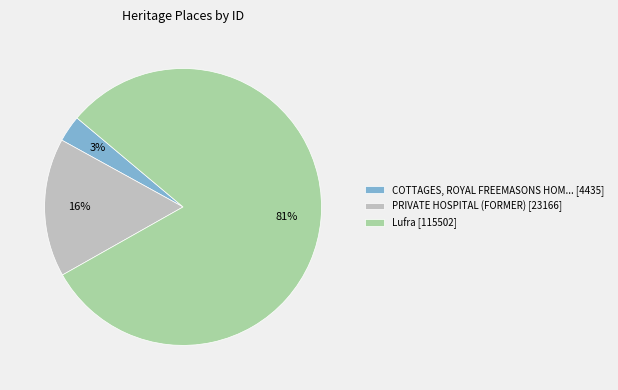

To the nearest percent, what is the difference between the largest and smallest slice percentages?

78%